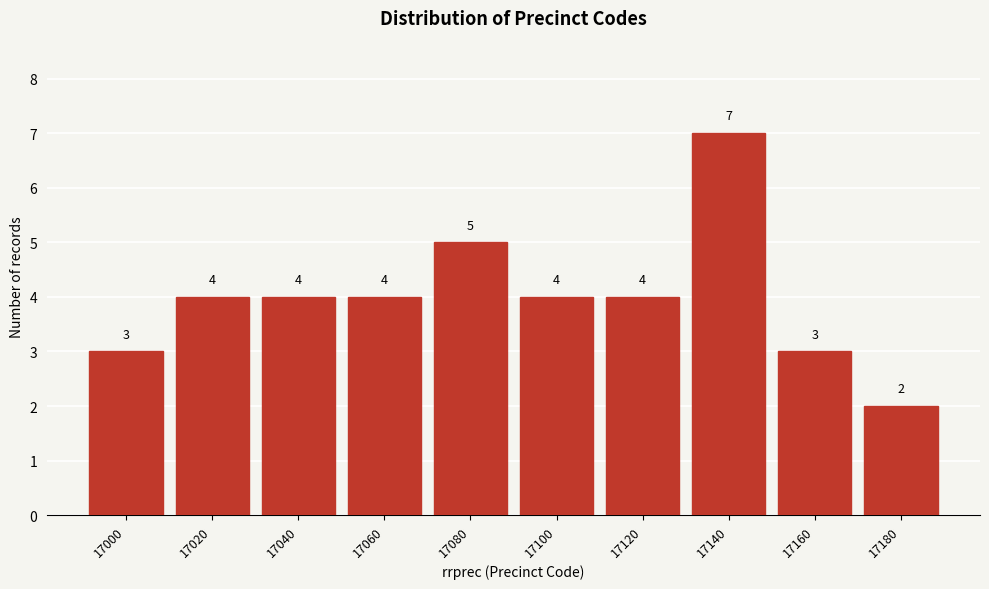

Reading left to right, what are all the values shown in this chart?

17000=3	17020=4	17040=4	17060=4	17080=5	17100=4	17120=4	17140=7	17160=3	17180=2